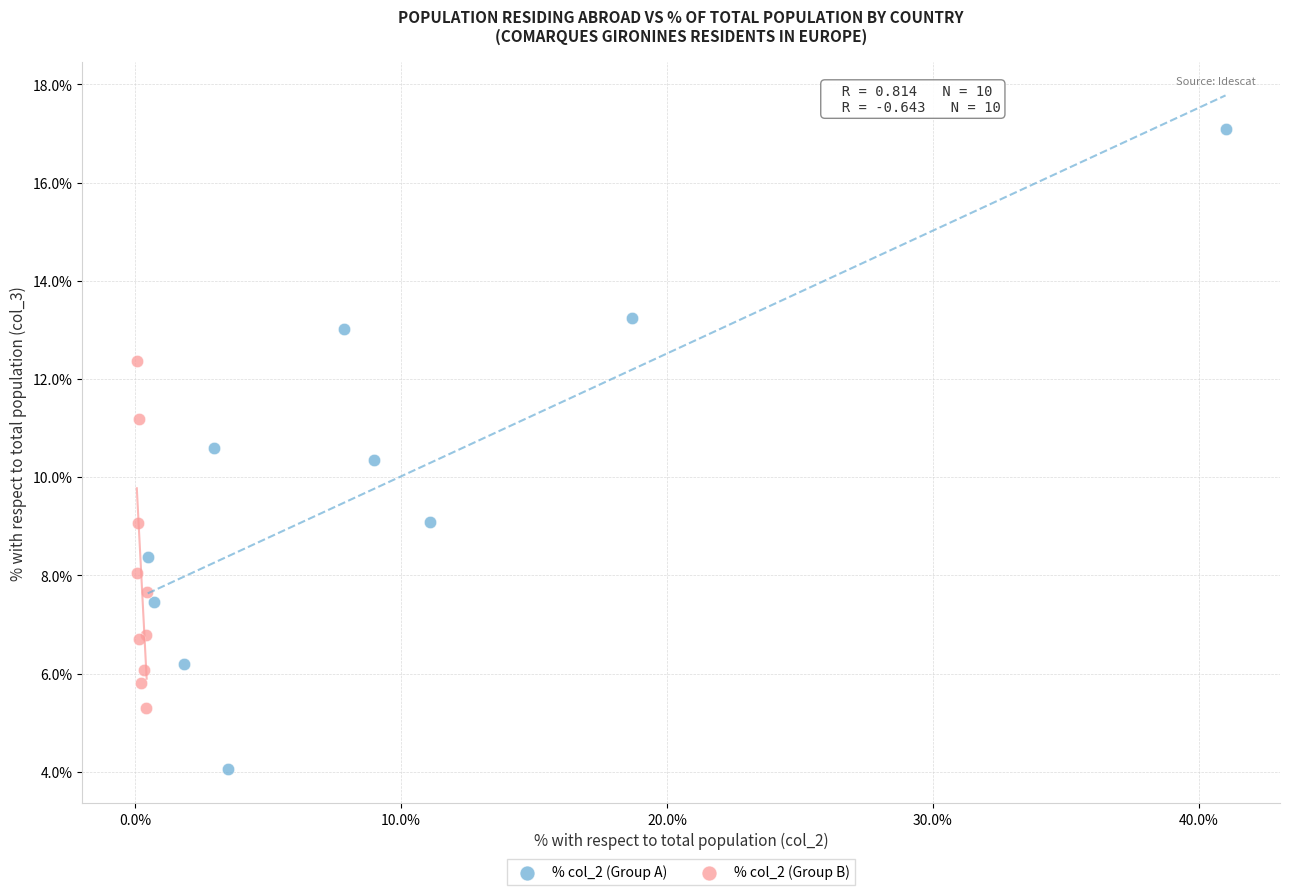

What are all the series names shown in the legend?

% col_2 (Group A), % col_2 (Group B)